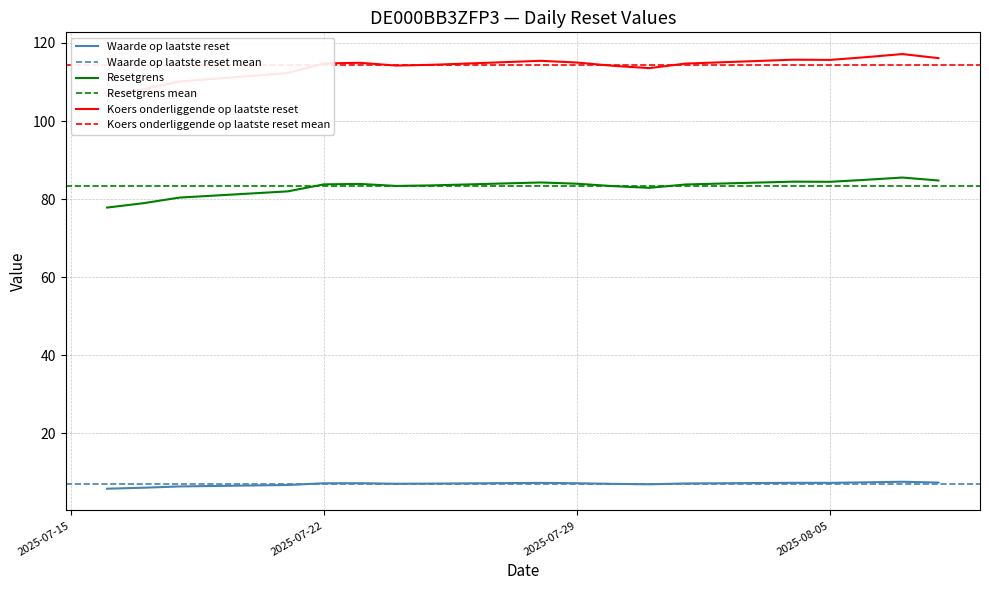

True or false: Koers onderliggende op laatste reset has more than 1 interior local peaks.

True